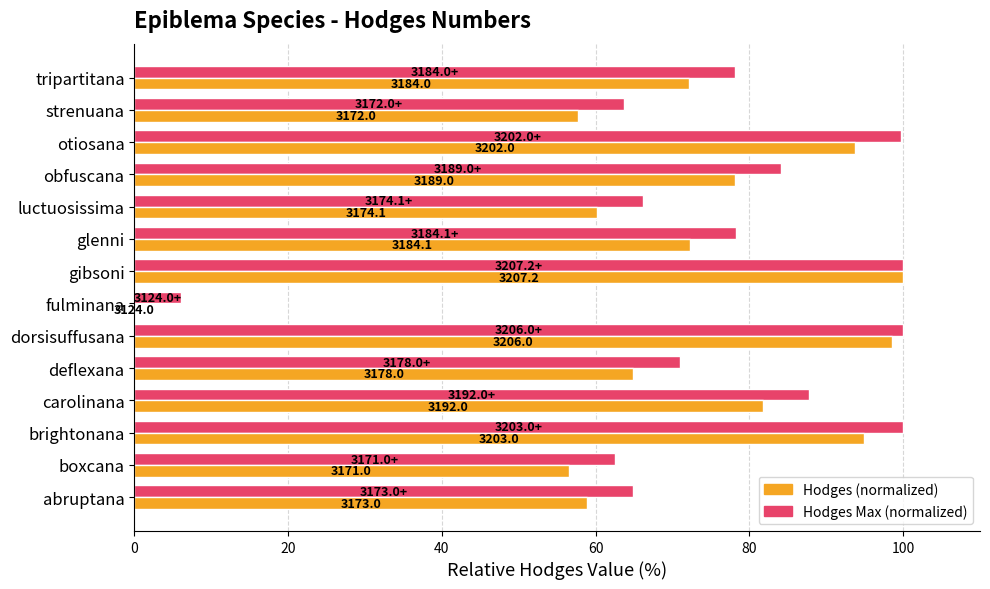

What position from the right is strenuana?

2